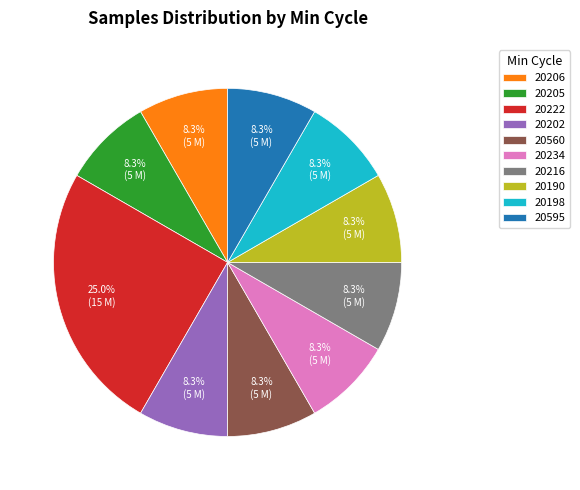

What is the ratio of the value at 20206 to the value at 20234?

1.0